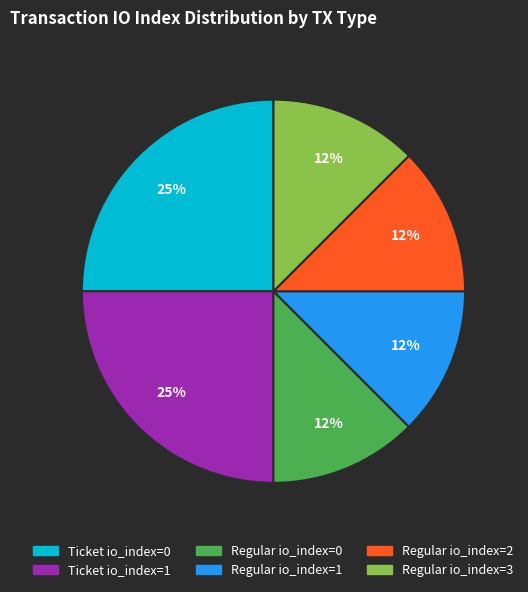

Is there a majority slice in this chart?

No